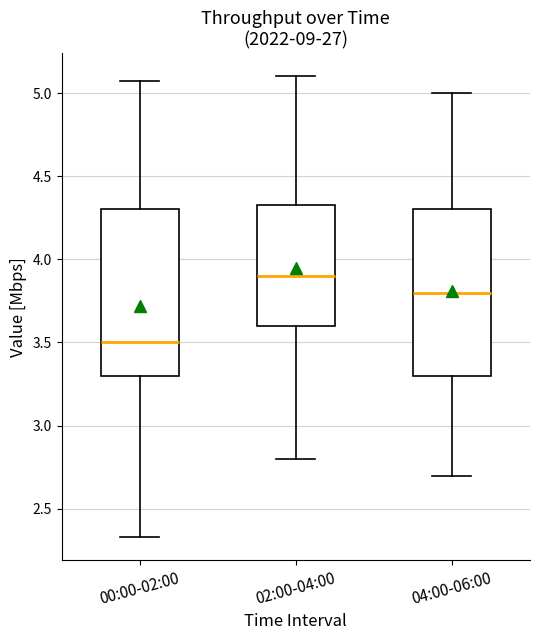

Where is the upper edge of the box for 00:00-02:00 on the y-axis? The values are not printed on the chart, so give them approximately, as read against the axis.

4.30